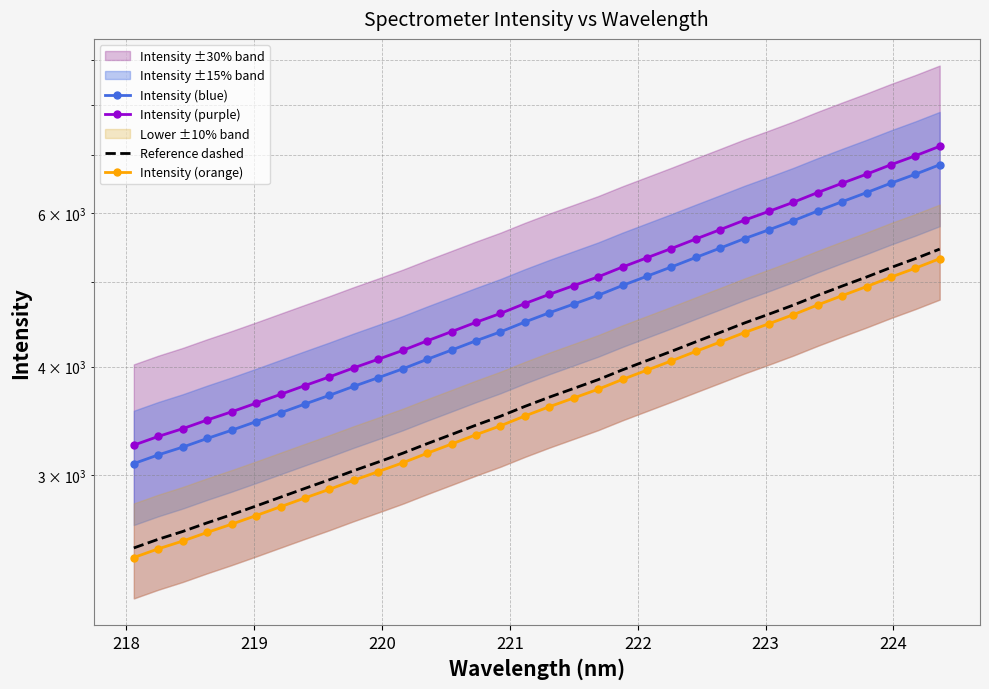

List the series in order of their peak value, lowest first.

Intensity (orange), Reference dashed, Intensity (blue), Intensity (purple)